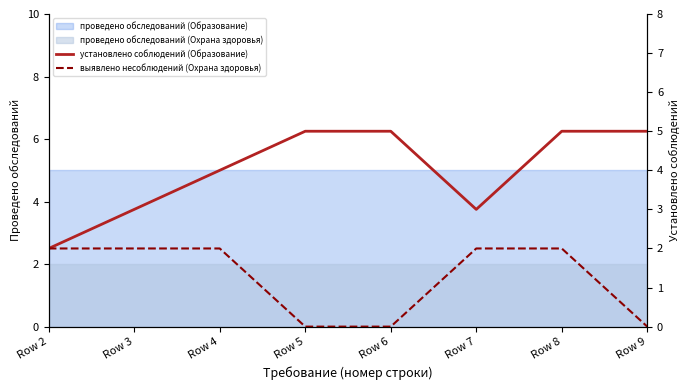

What is the average value of the установлено соблюдений (Образование) series?

4